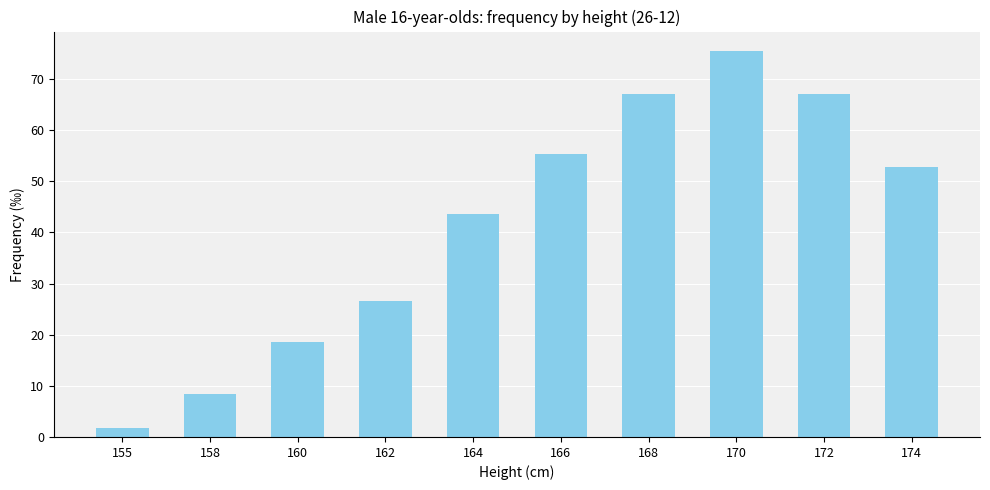

True or false: the data shows 18.5 at 160.

True